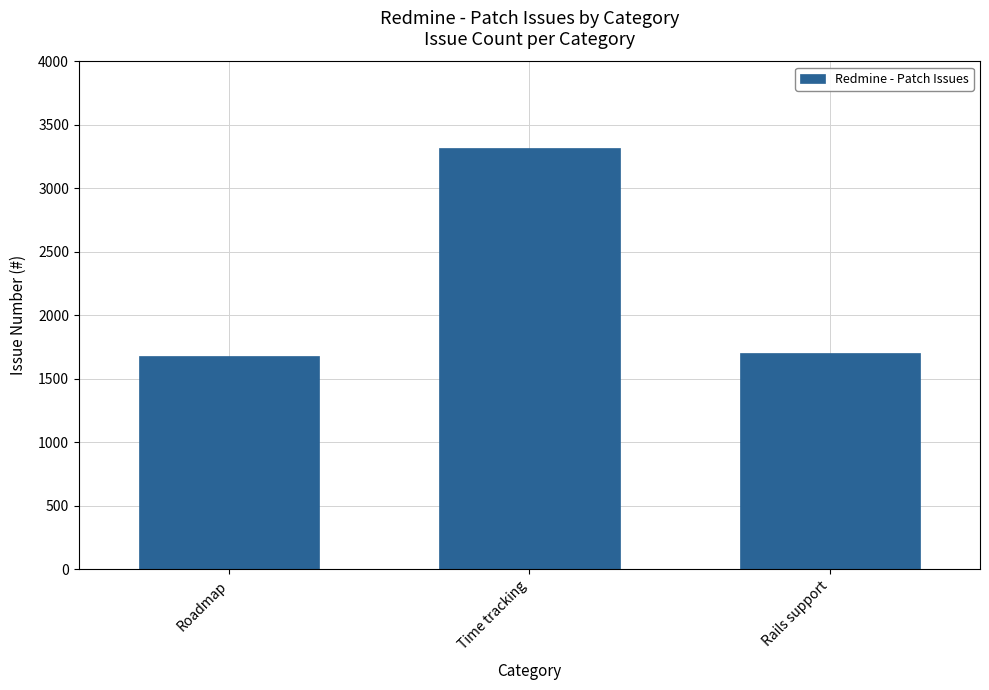

What is the minimum value shown in the chart?

1680